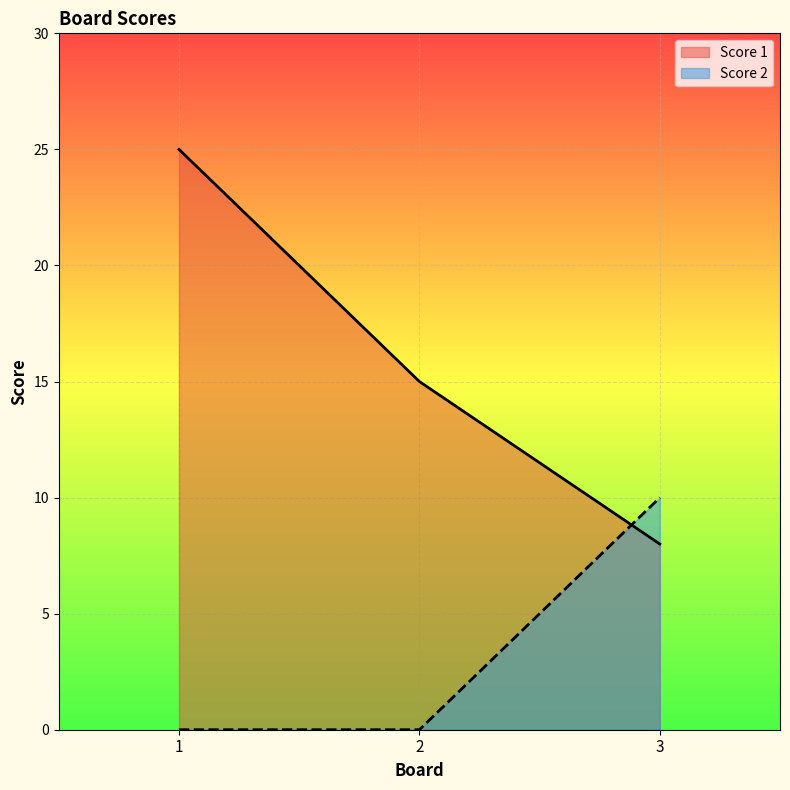

Reading right to left, extract all data points from this chart.

Score 1: 8	15	25
Score 2: 10	0	0